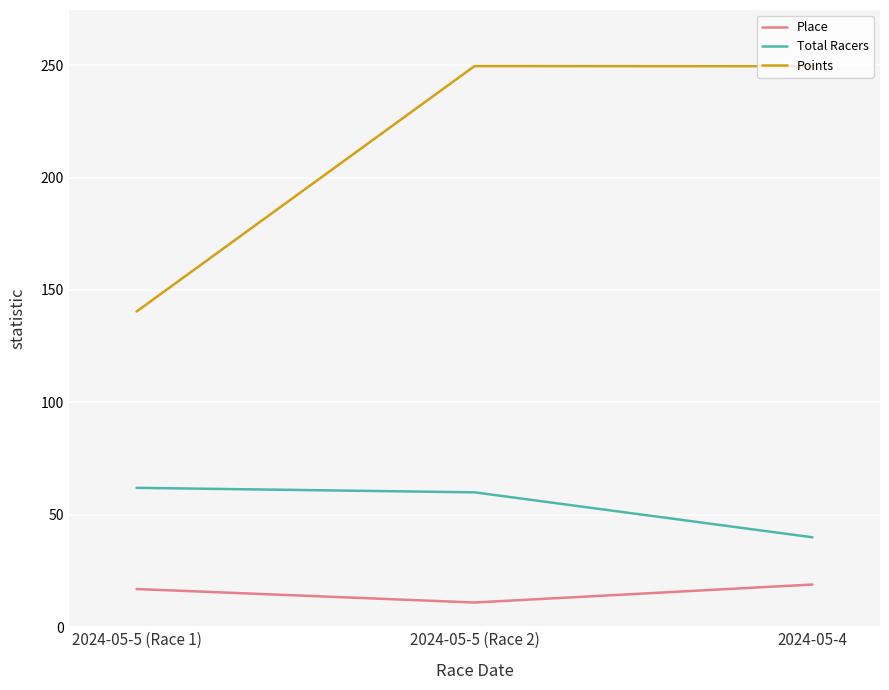

List the series in order of their peak value, lowest first.

Place, Total Racers, Points